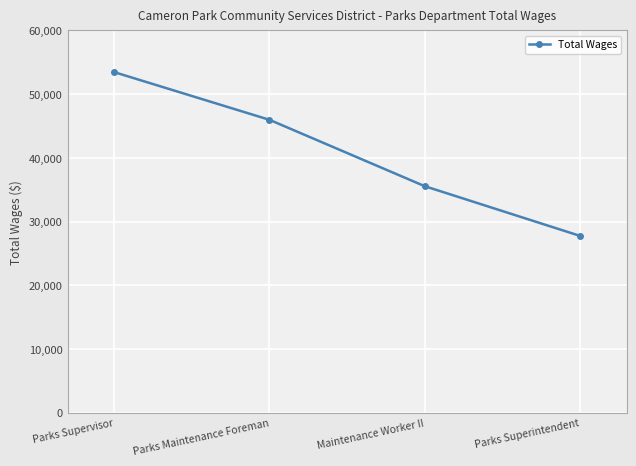

How many lines are shown in the chart?

1